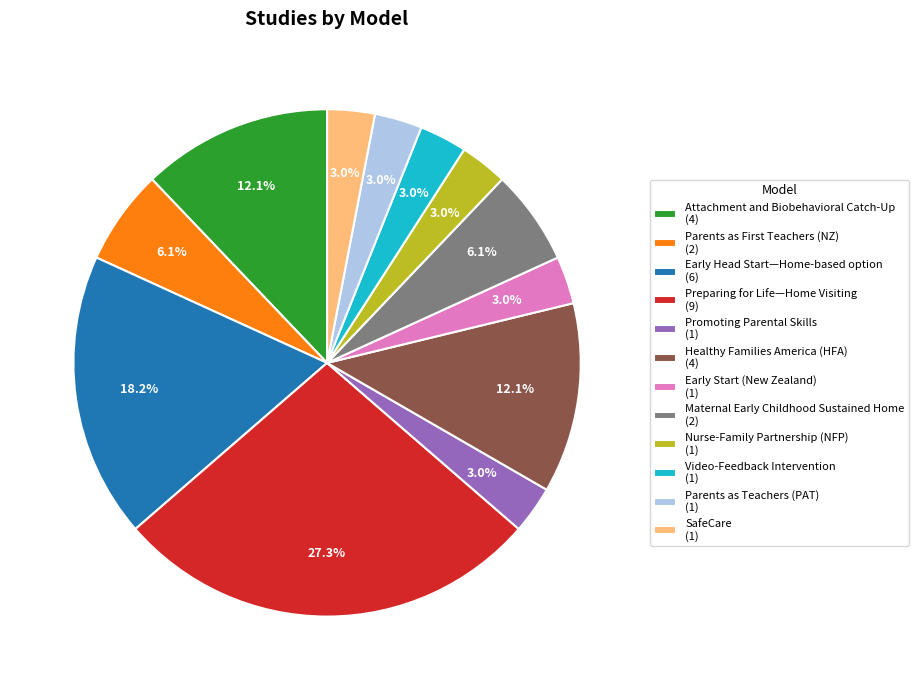

Does any single category account for the majority?

No